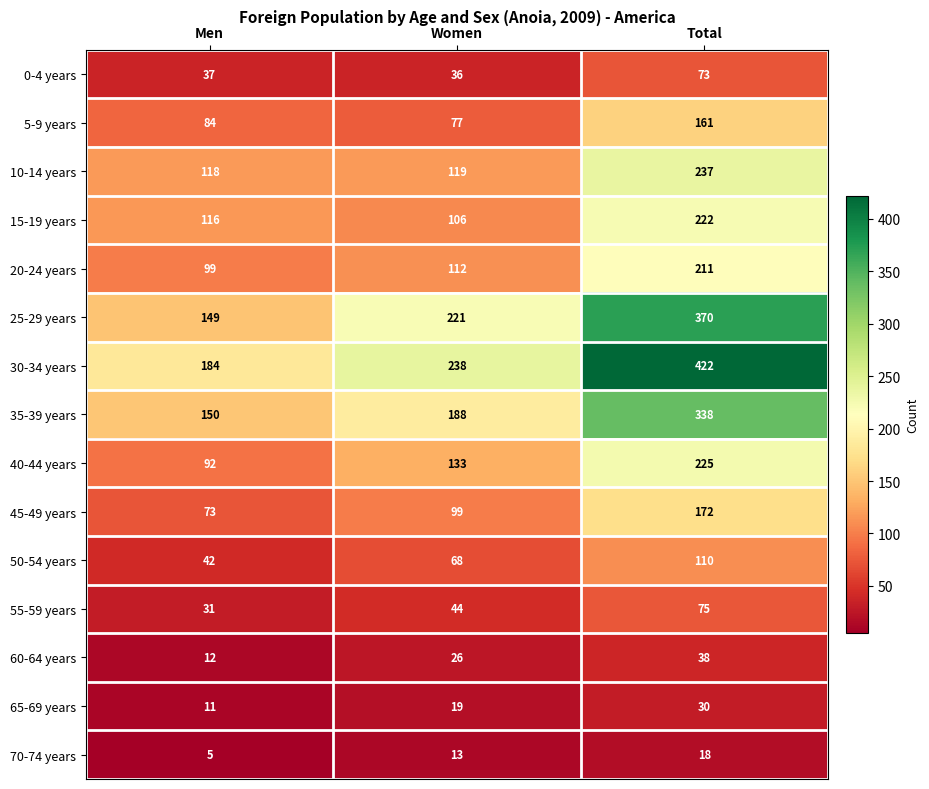

How many distinct data groups are displayed?

15